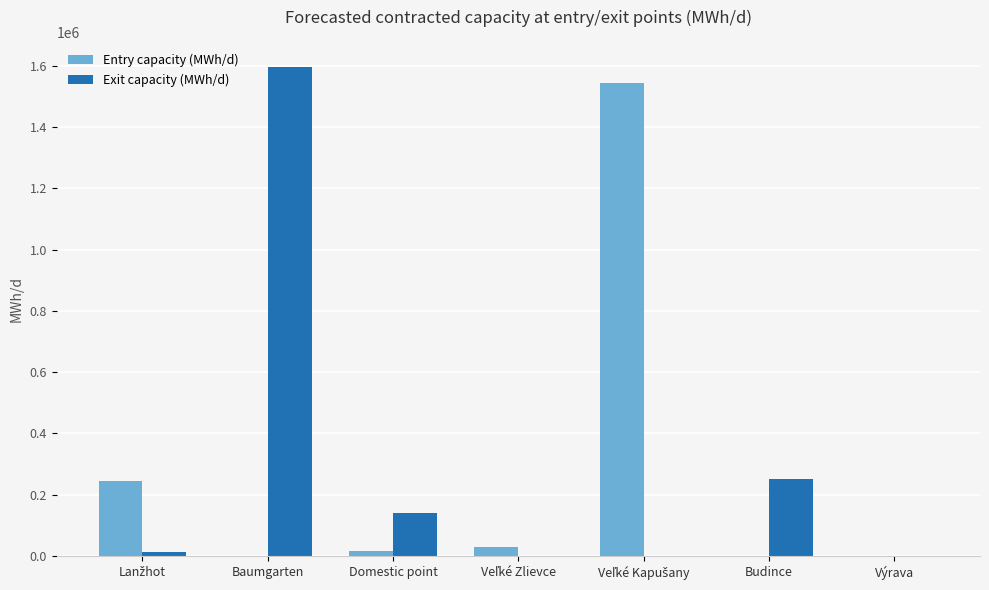

How many series are shown in this chart?

2